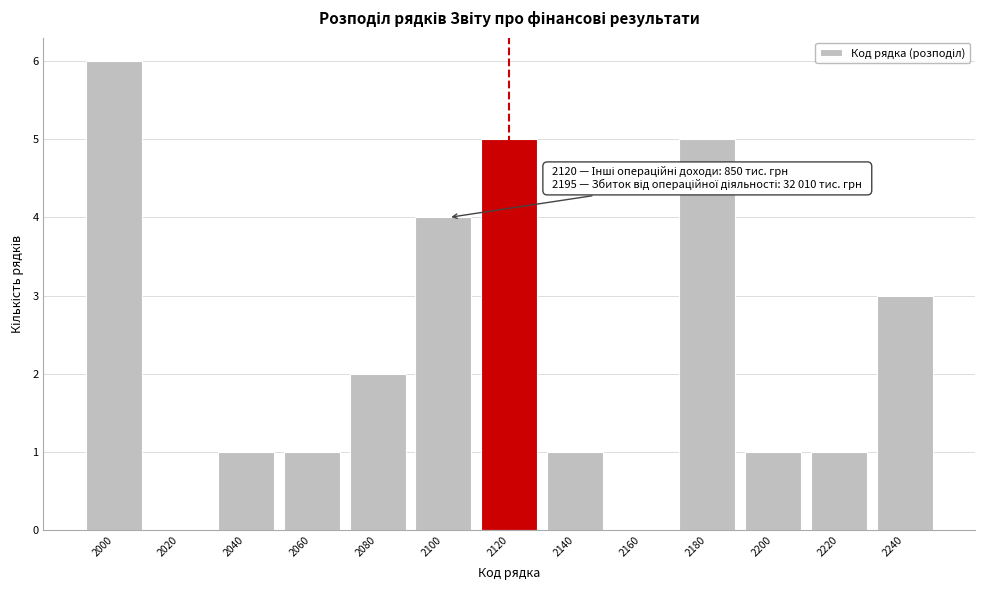

Reading left to right, transcribe all the data shown in this chart.

2000=6	2020=0	2040=1	2060=1	2080=2	2100=4	2120=5	2140=1	2160=0	2180=5	2200=1	2220=1	2240=3